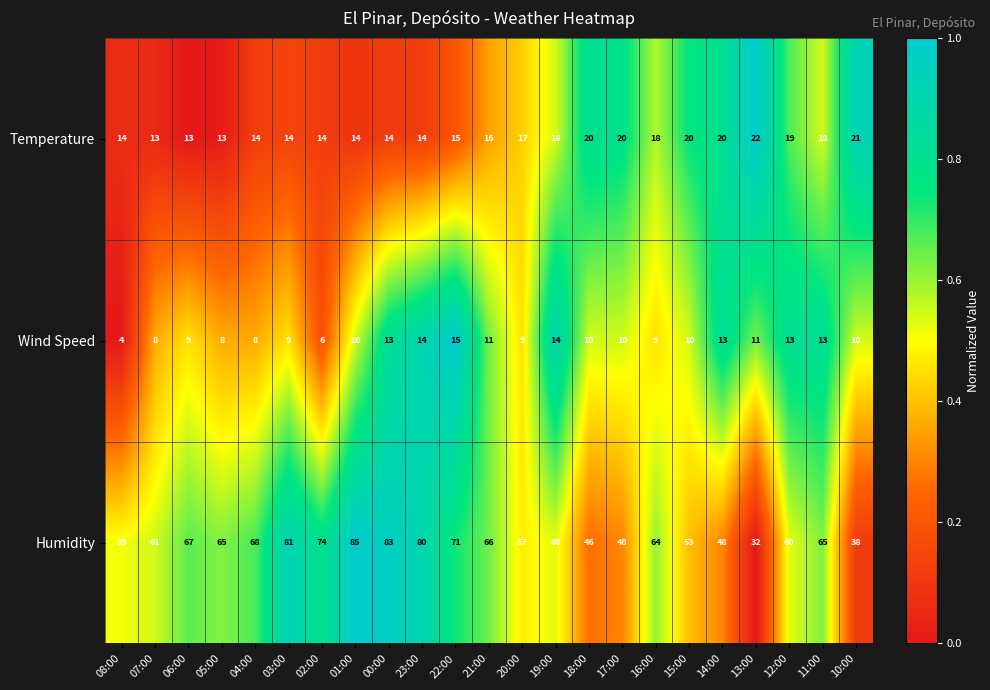

What is the maximum value shown in the chart?

85